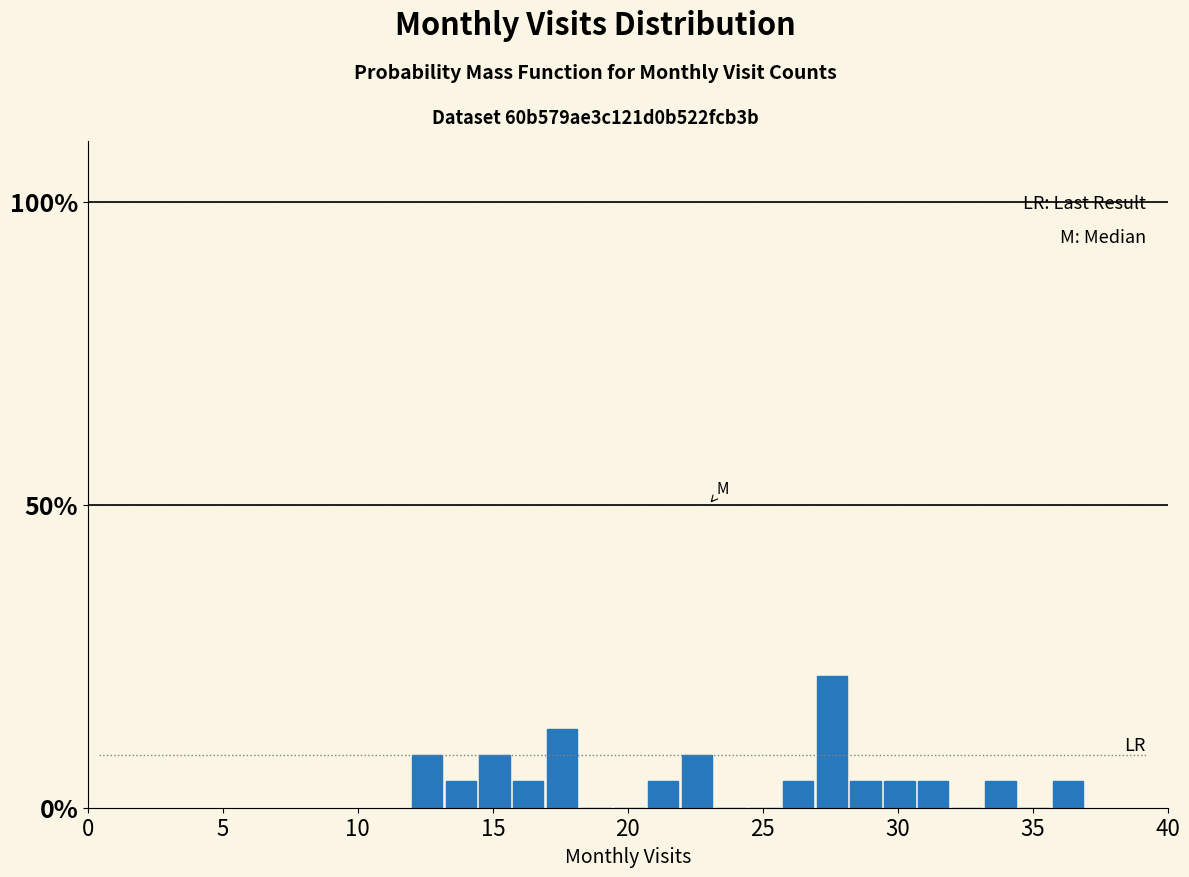

Read against the x-axis, roughly where is the centre of the tallest bar?

27.5